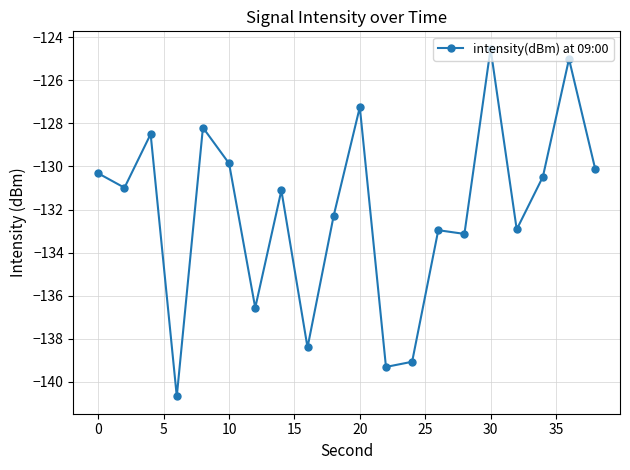

True or false: there are more than 2 points higher than both neighbors.

True